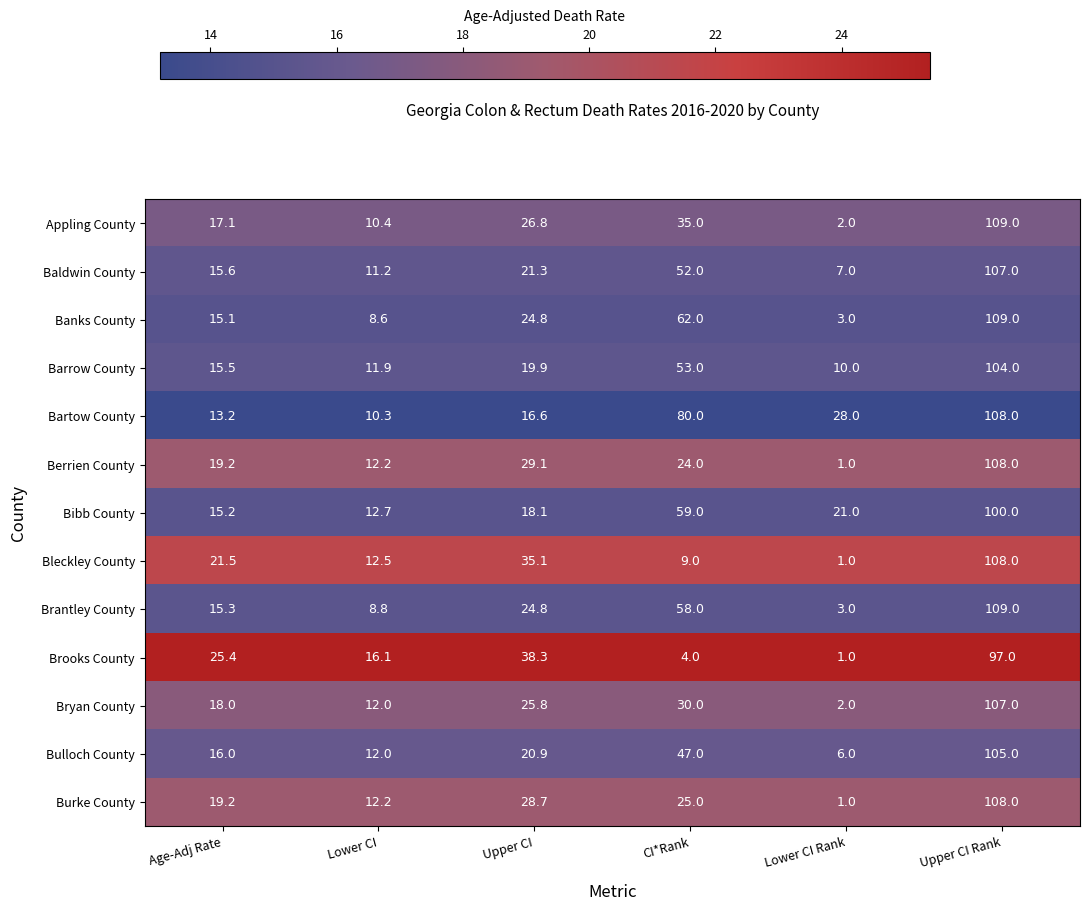

Is it true that Bulloch County equals 1.8 at Lower CI Rank?

False